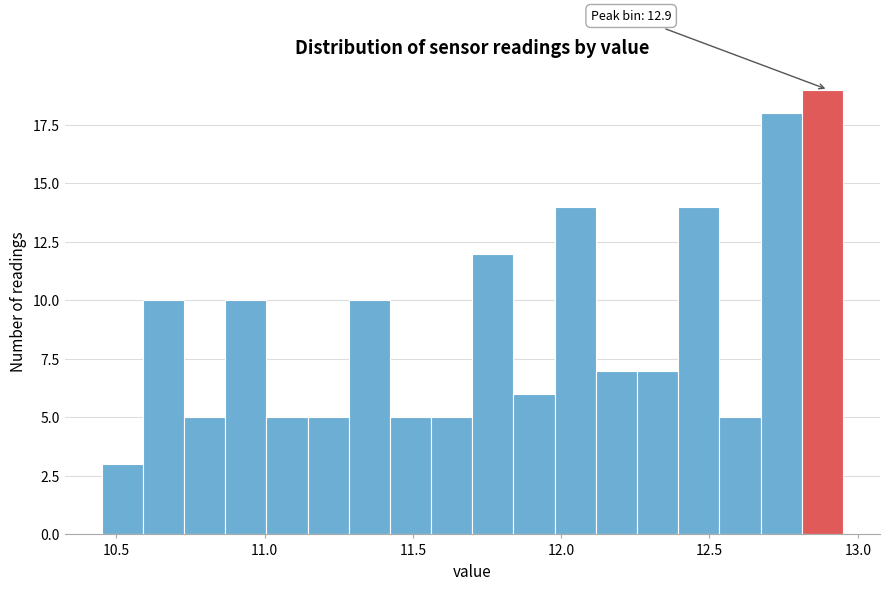

Read against the x-axis, roughly where is the centre of the tallest bar?

12.90